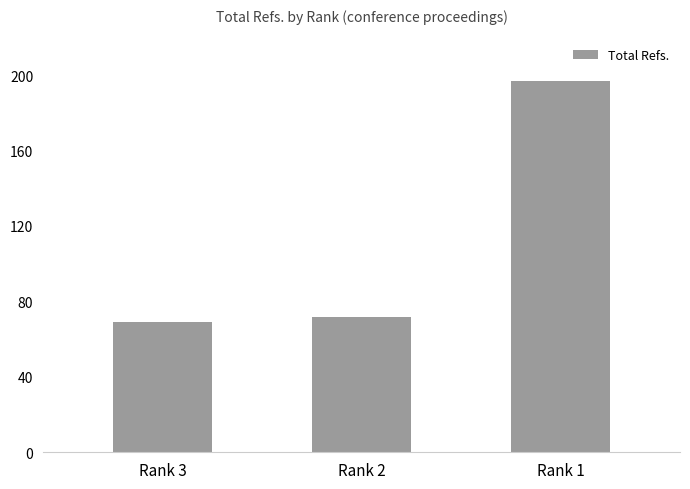

Reading right to left, what are all the values shown in this chart?

197	72	69